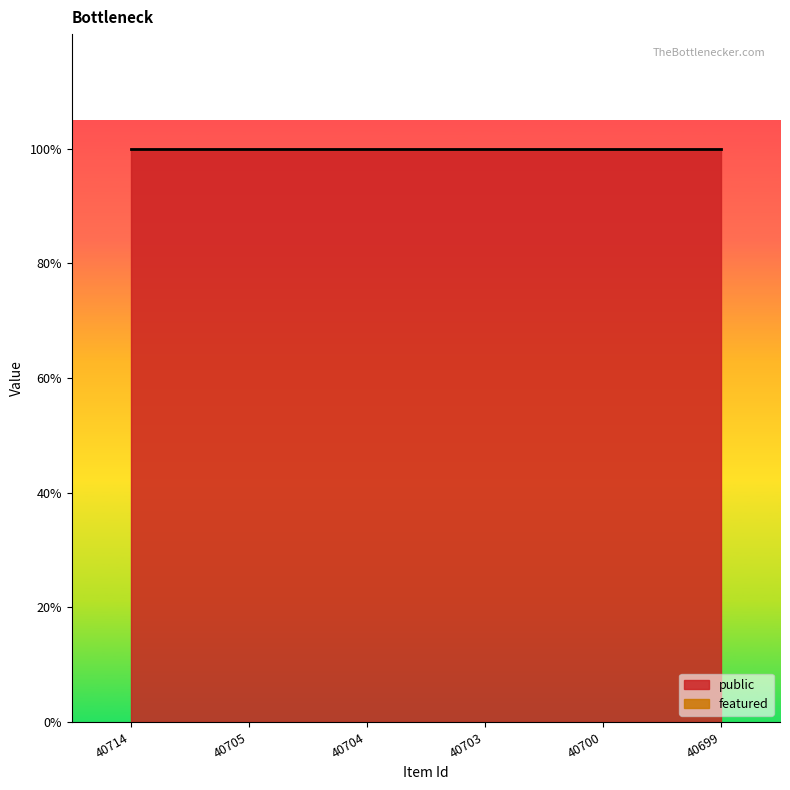

Reading right to left, transcribe all the data shown in this chart.

public: 1	1	1	1	1	1
featured: 0	0	0	0	0	0